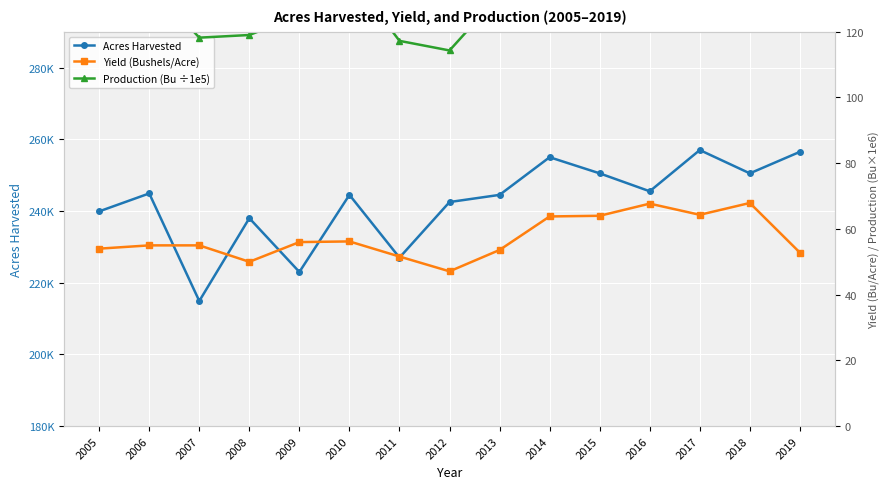

What is the value of the Yield (Bushels/Acre) point at the 8th from the left?

47.1